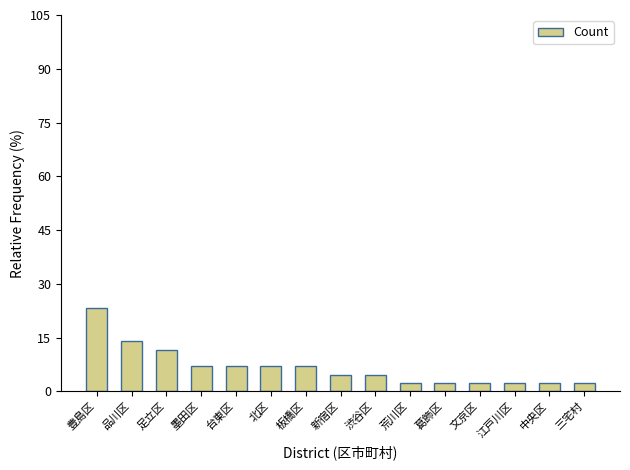

What is the smallest value displayed?

2.3